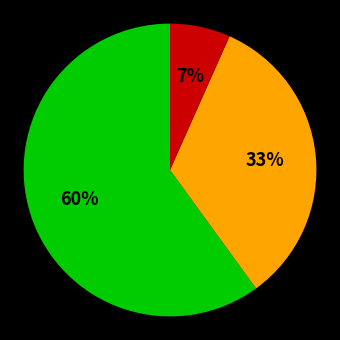

To the nearest percent, what is the difference between the largest and smallest slice percentages?

53%